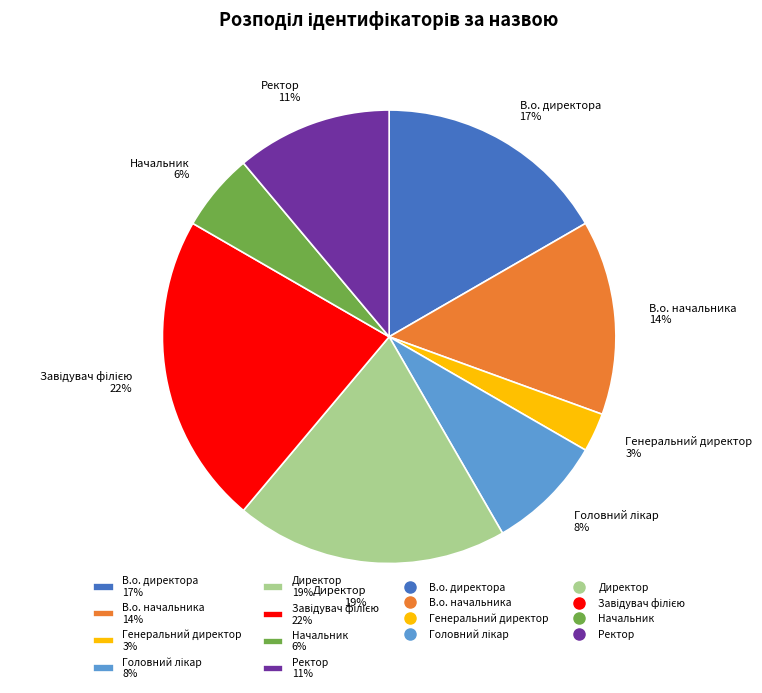

Do Ректор and Начальник together represent more than half of the pie?

No